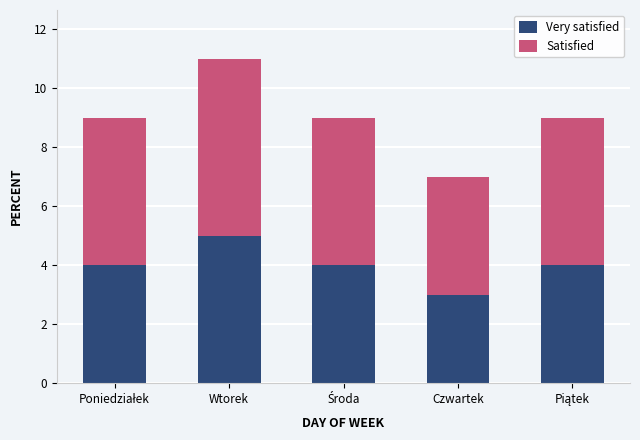

What are all the series names shown in the legend?

Very satisfied, Satisfied